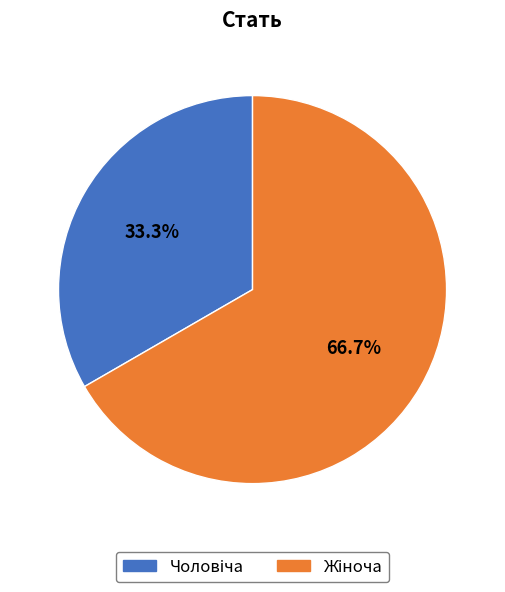

Is it true that Чоловіча is 33% of the pie?

True